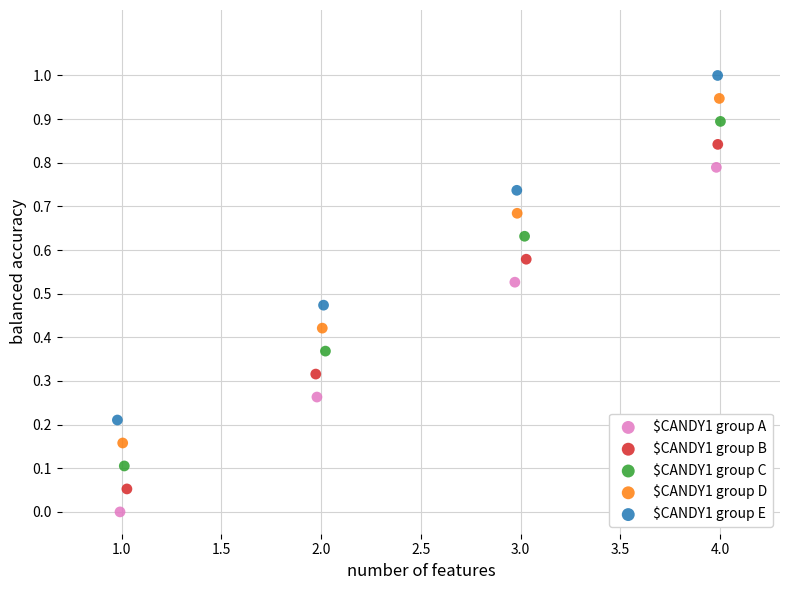

Which series contains the highest Y value?

$CANDY1 group E